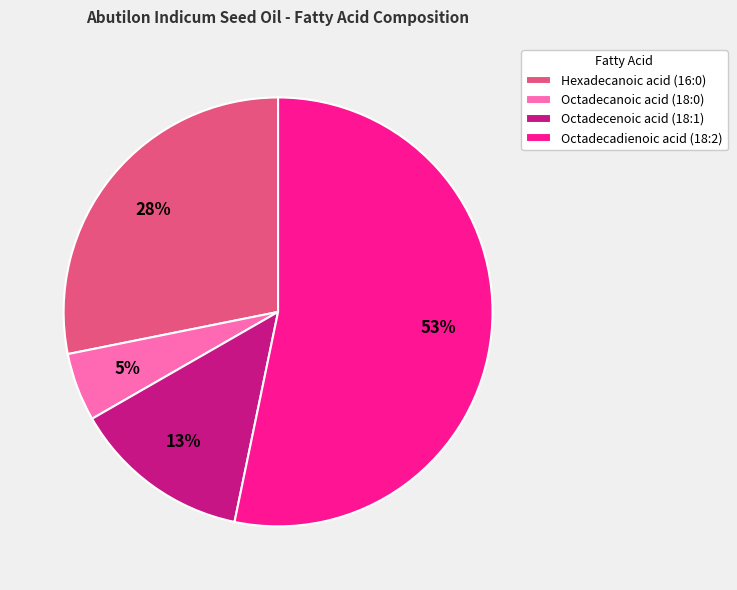

To the nearest percent, what is the difference between the largest and smallest slice percentages?

48%